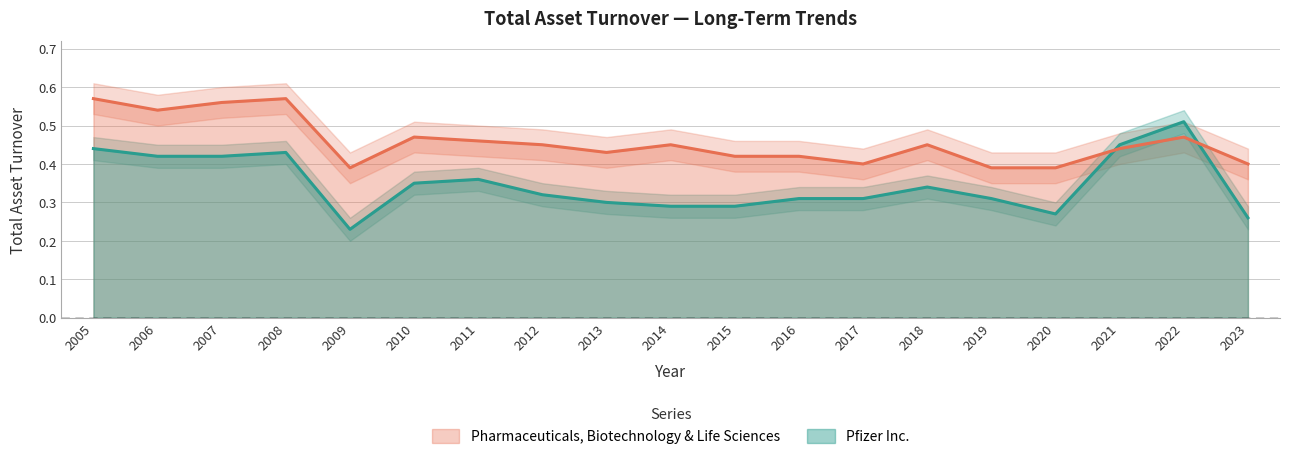

Is it true that Pfizer Inc. equals 0.2 at 2019?

False